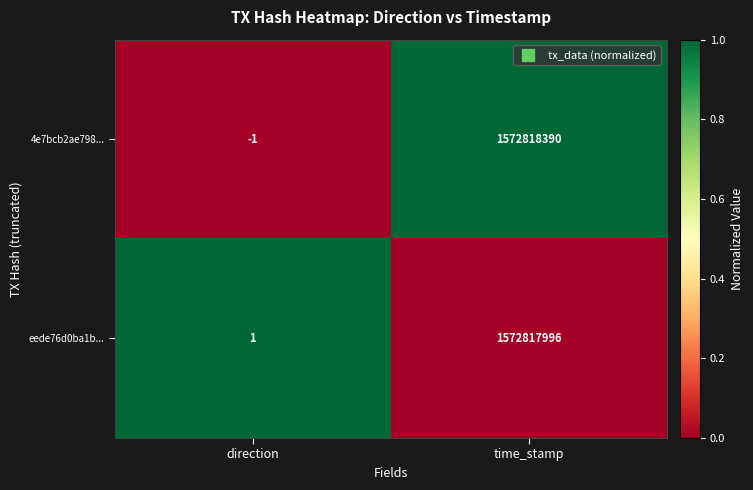

The value of 4e7bcb2ae798... at direction is 0. True or false?

False